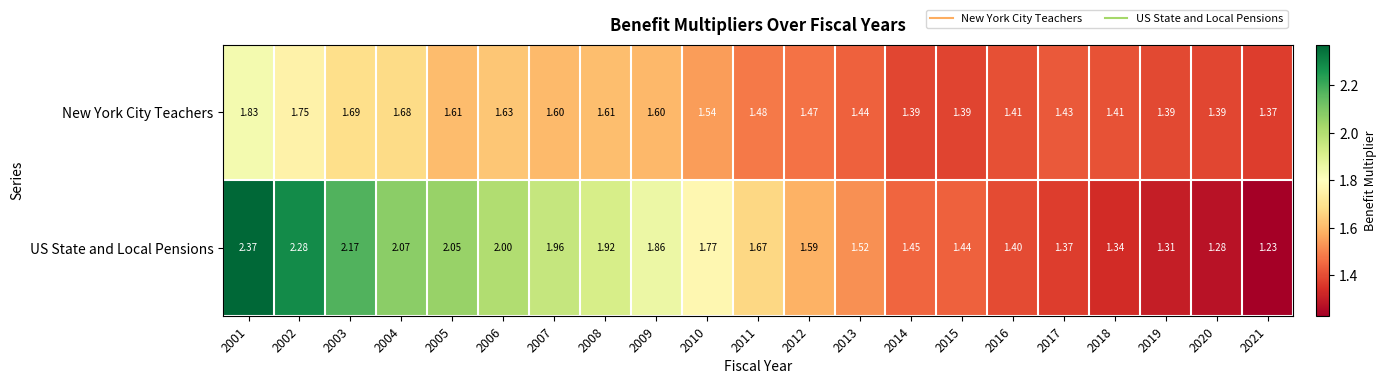

At 2017, list the series in order from smallest to largest.

US State and Local Pensions, New York City Teachers